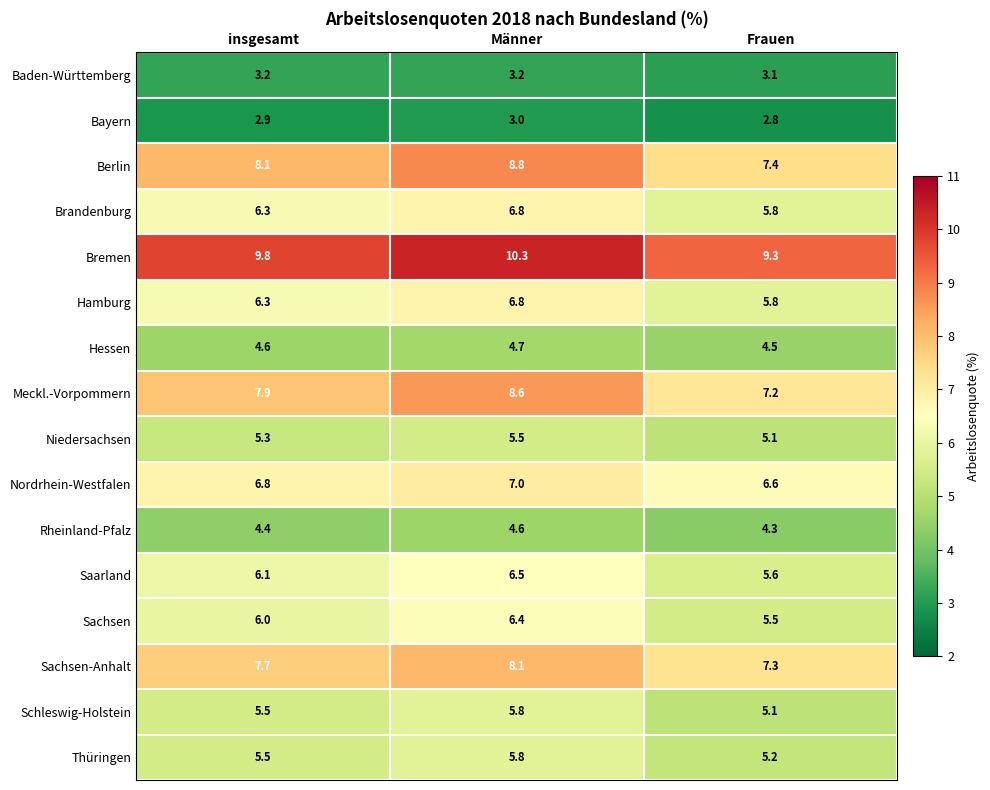

List the labels in order of Nordrhein-Westfalen value, largest first.

Männer, insgesamt, Frauen